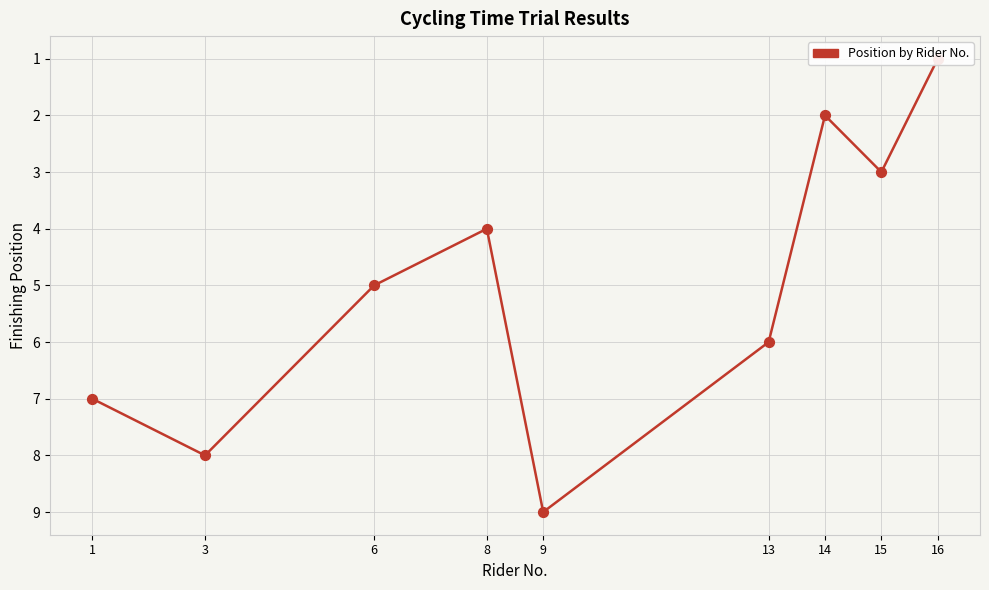

Approximately how many times larger is the value at 14 compared to 8?

0.5